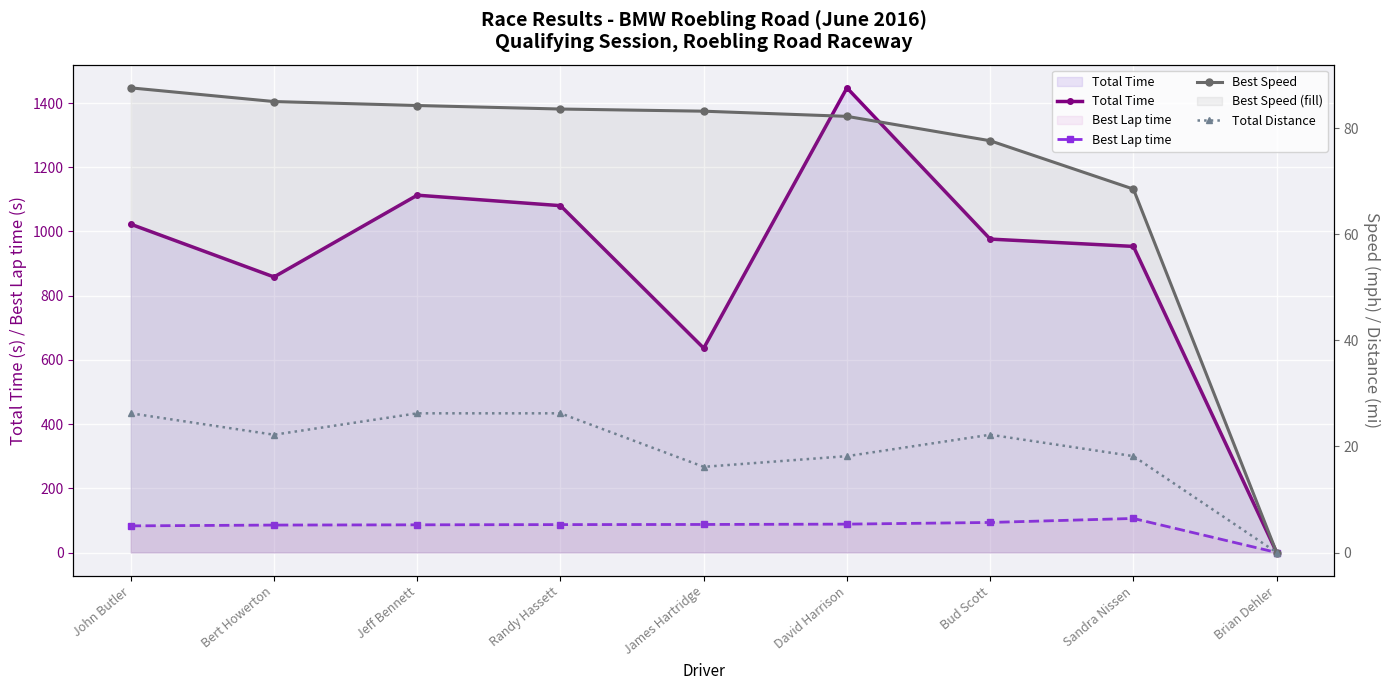

Rank the series at Sandra Nissen from lowest to highest value.

Total Distance, Best Speed, Best Lap time, Total Time